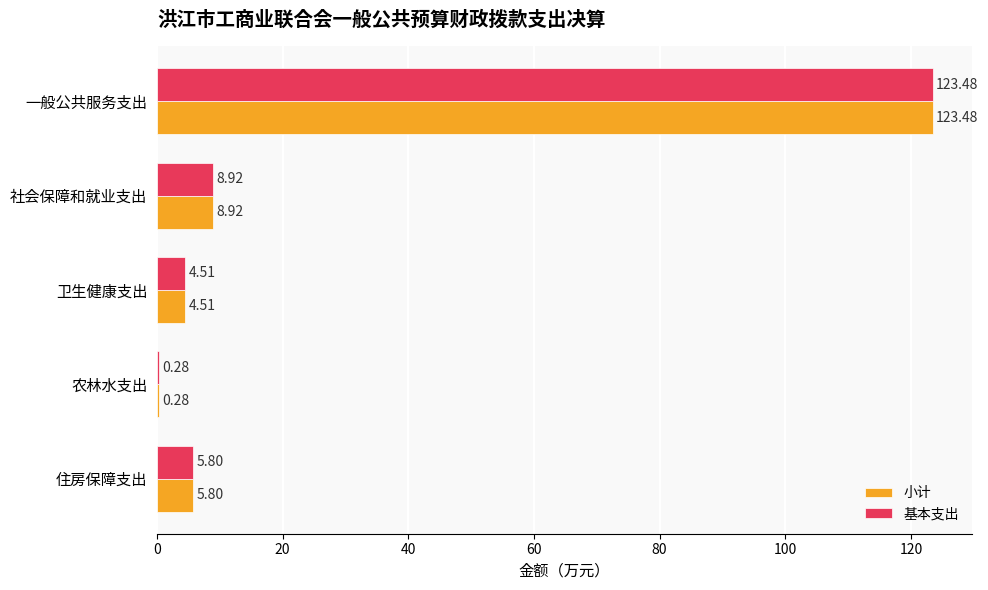

Where is 基本支出 nearest to the value 61?

社会保障和就业支出